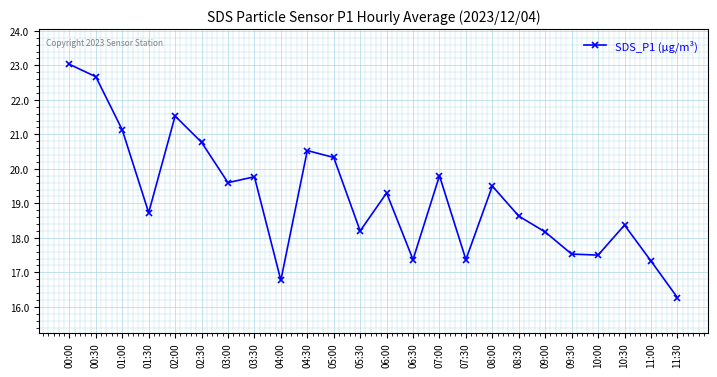

How many data points are less than 19?

12